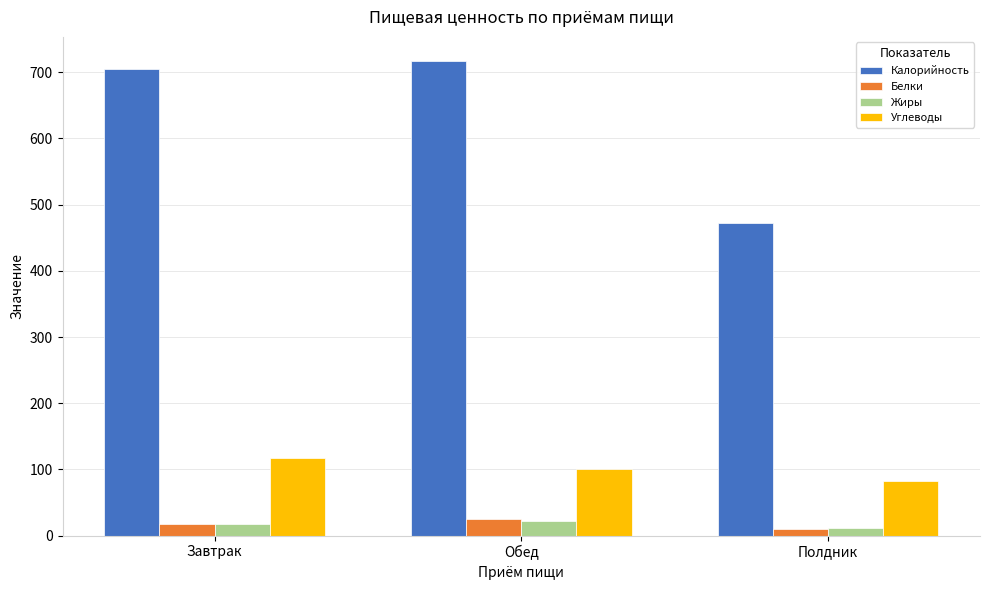

The Углеводы series shows 117.6 at Завтрак. True or false?

True